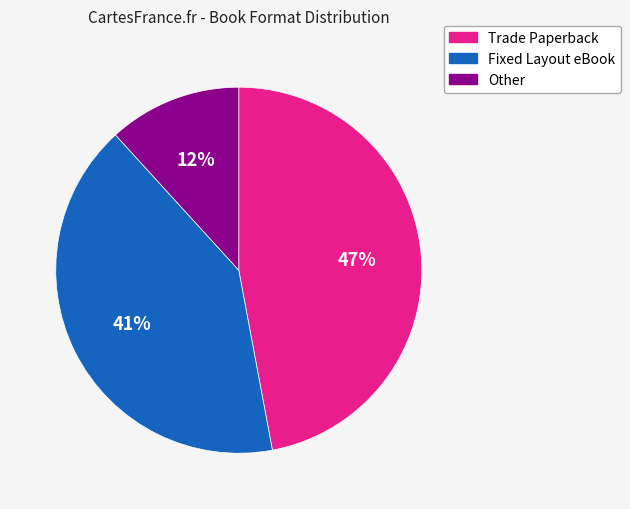

The Other slice represents 1% of the pie. True or false?

False